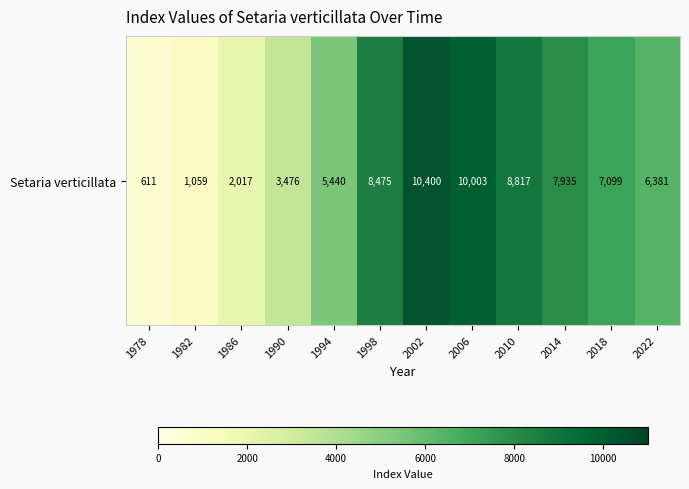

Rank the categories by value from lowest to highest.

1978, 1982, 1986, 1990, 1994, 2022, 2018, 2014, 1998, 2010, 2006, 2002